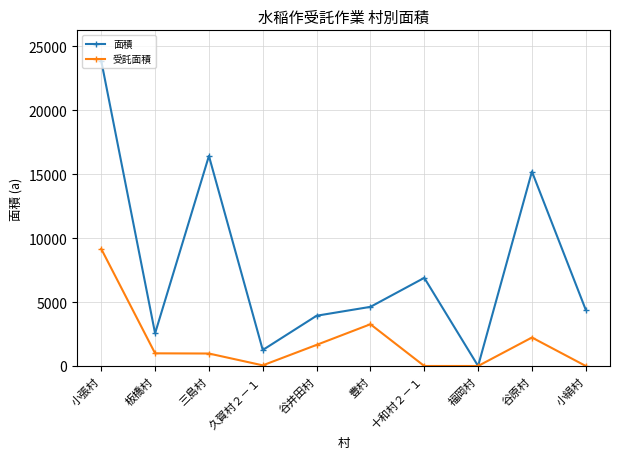

Where is the first local maximum for 面積?

三島村